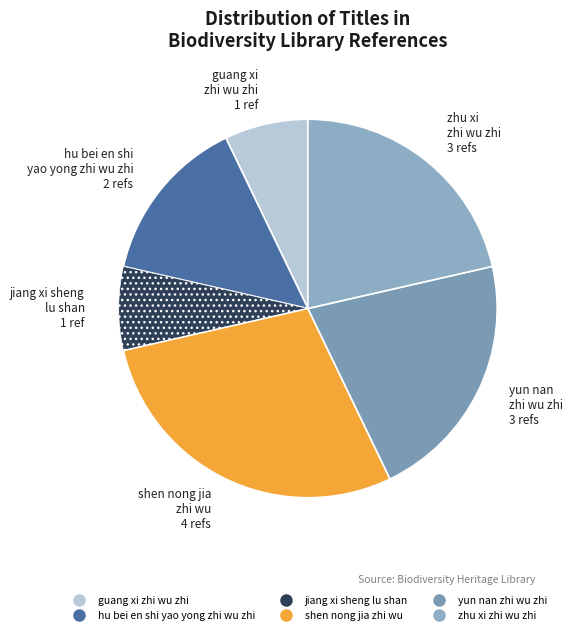

Is there a majority slice in this chart?

No